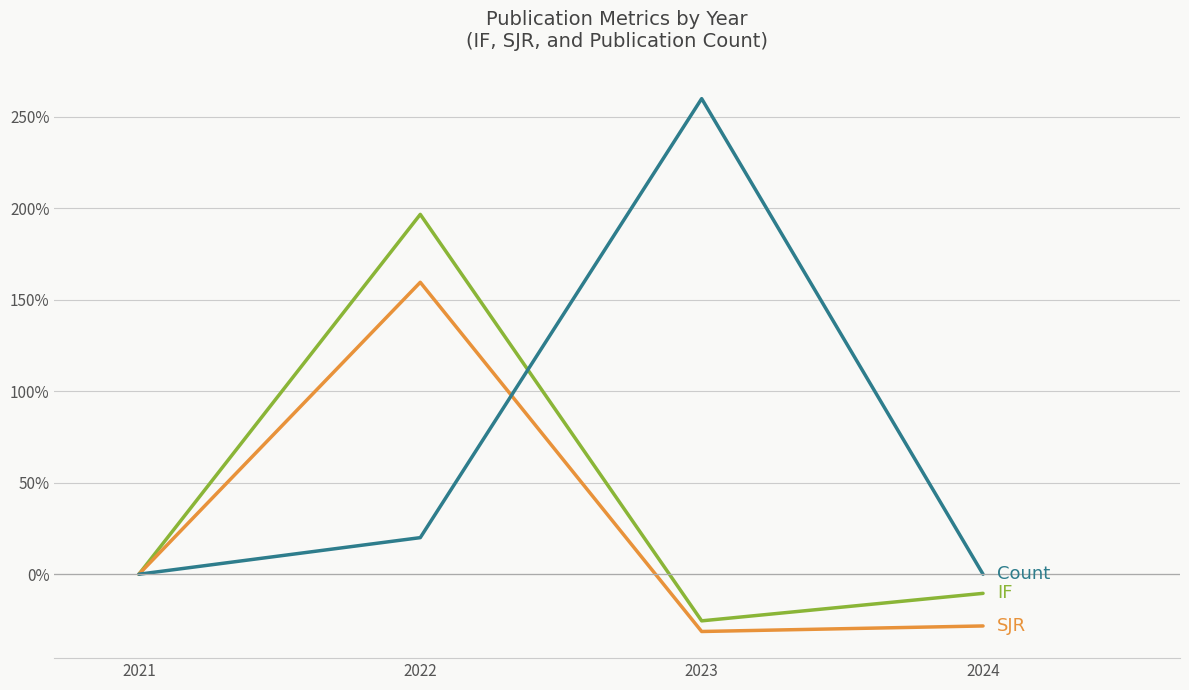

What is the difference between the highest and lowest values at 2022?

176.7